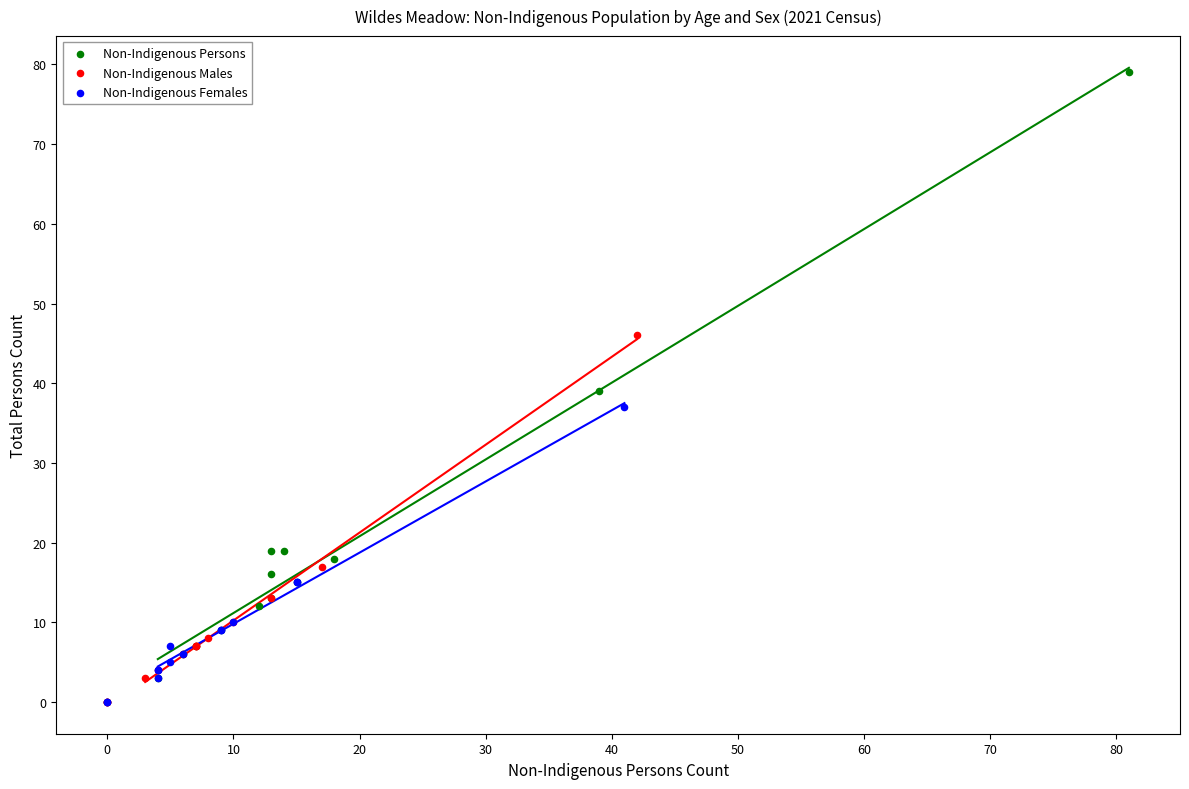

Which series contains the highest Y value?

Non-Indigenous Persons